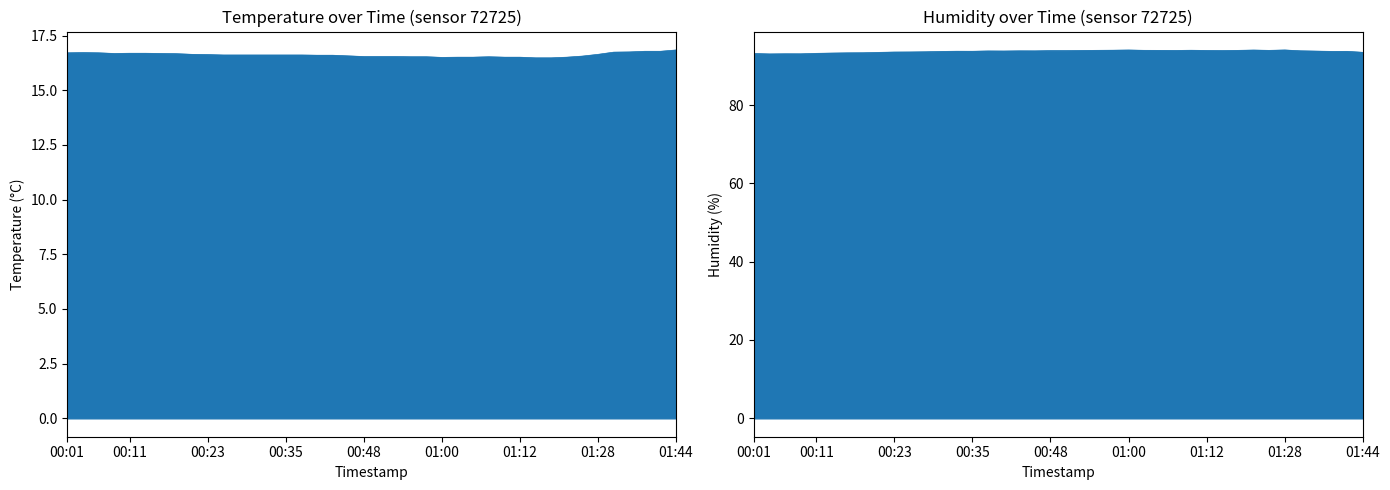

At which label is humidity closest to 93?

00:04